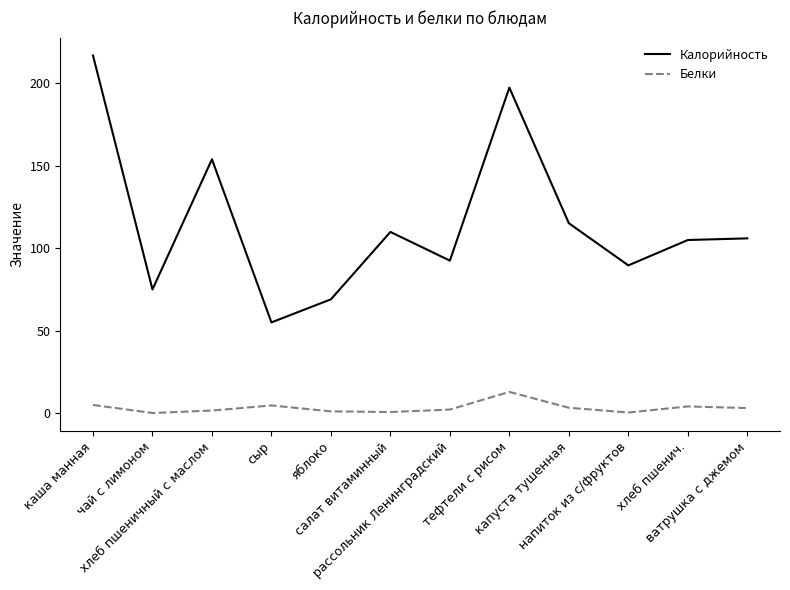

What is the maximum value for Калорийность?

217.0